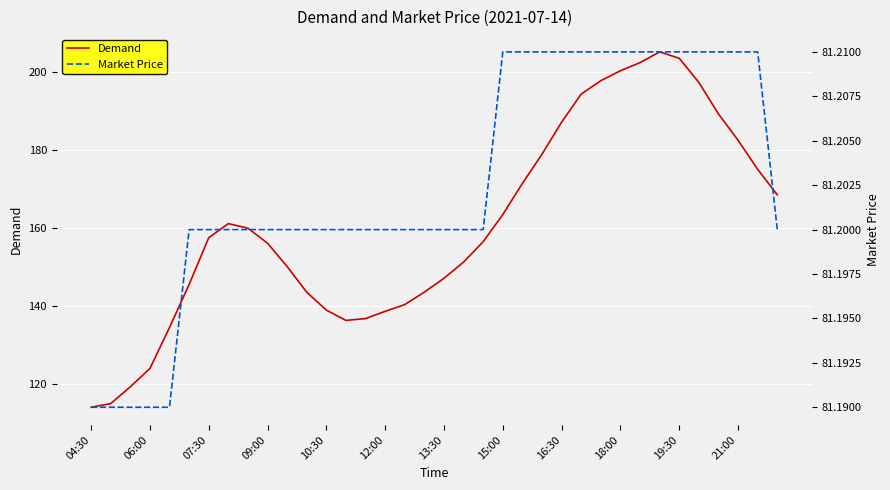

True or false: Market Price and Demand intersect in this chart.

False